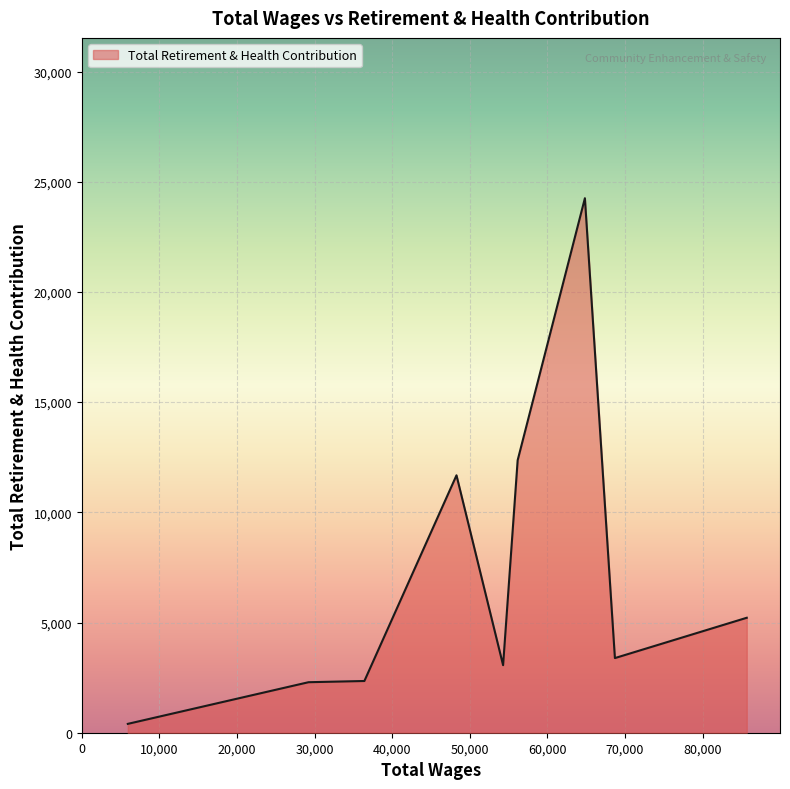

What is the maximum value shown in the chart?

24252